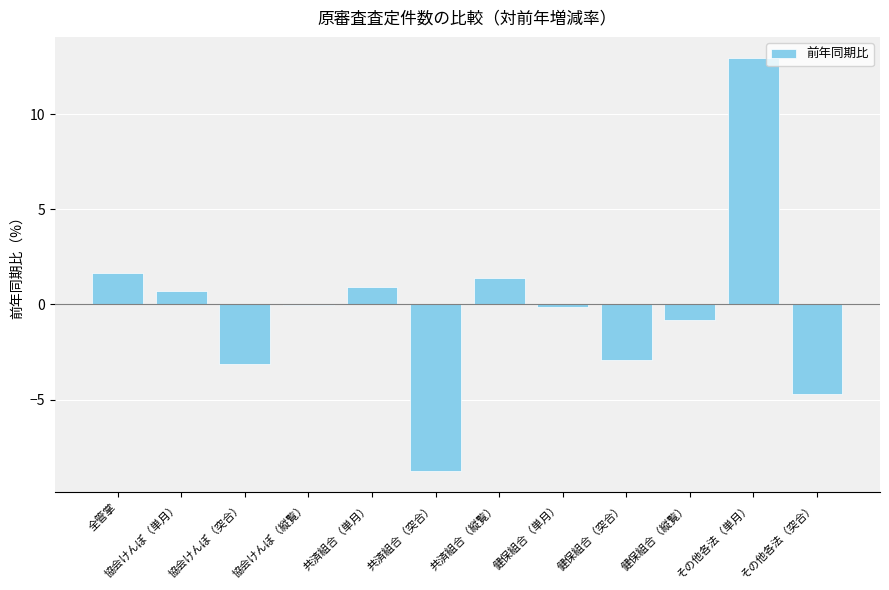

The value at その他各法（突合） is -2.9. True or false?

False